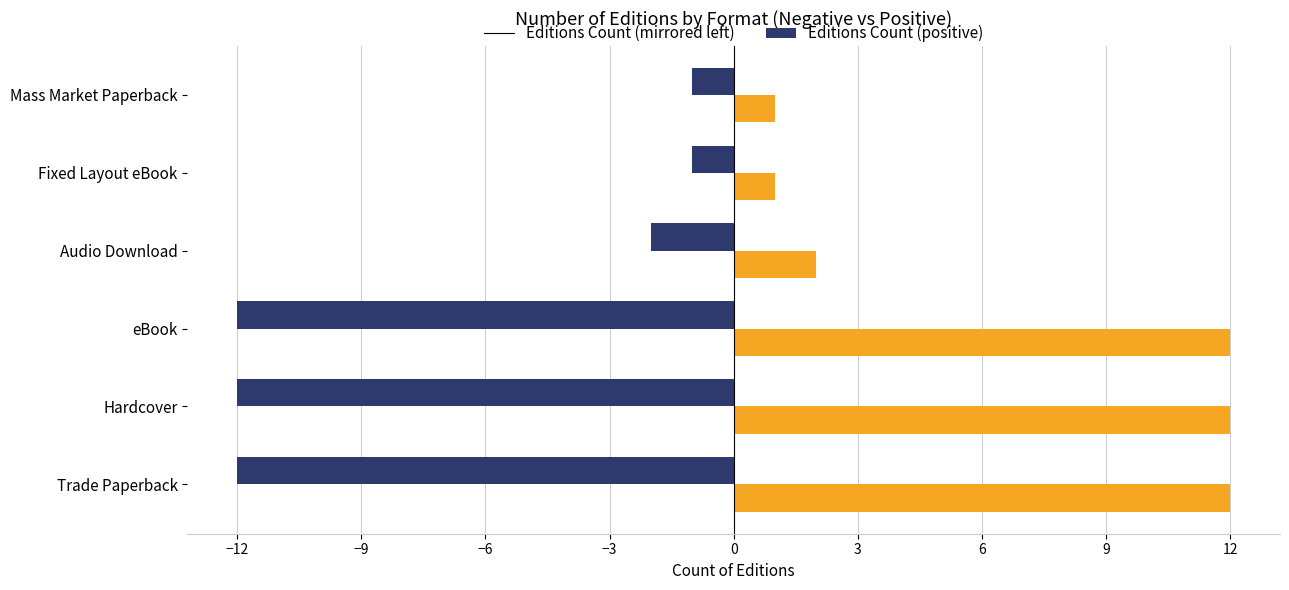

What is the difference between the highest and lowest values at Trade Paperback?

24